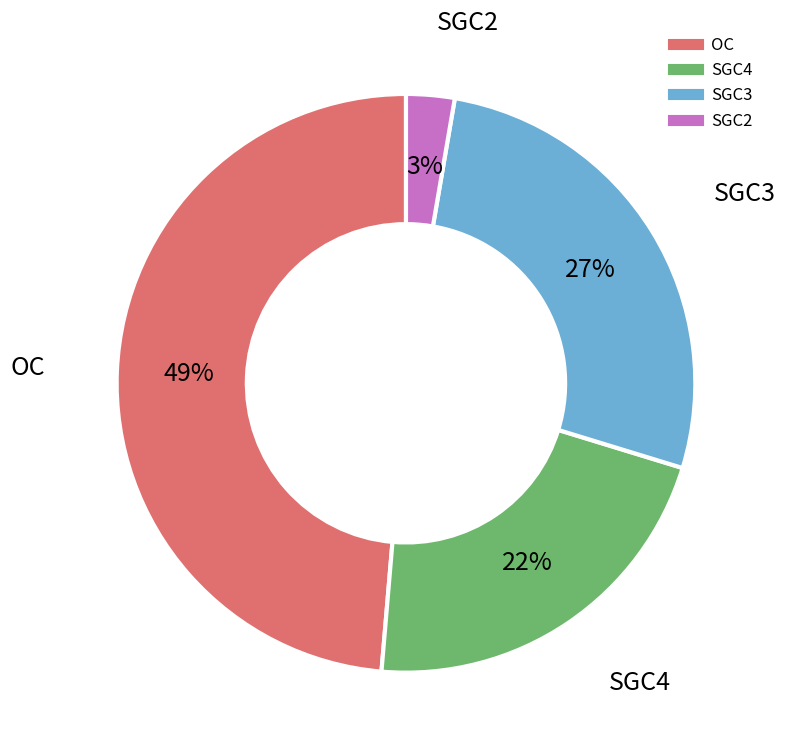

To the nearest percent, what portion does SGC2 represent?

3%